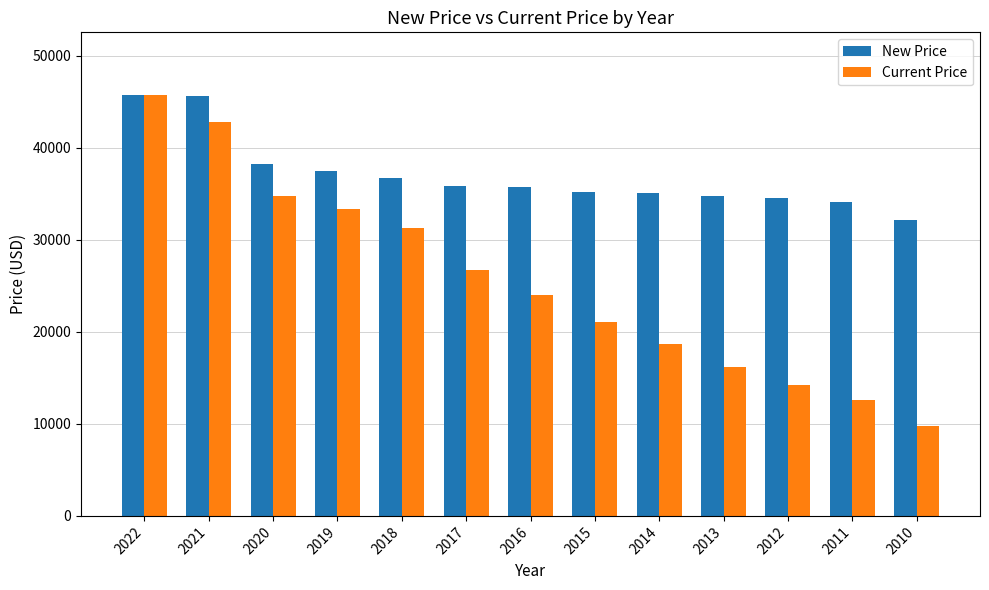

How many data points in New Price are less than 35687?

6